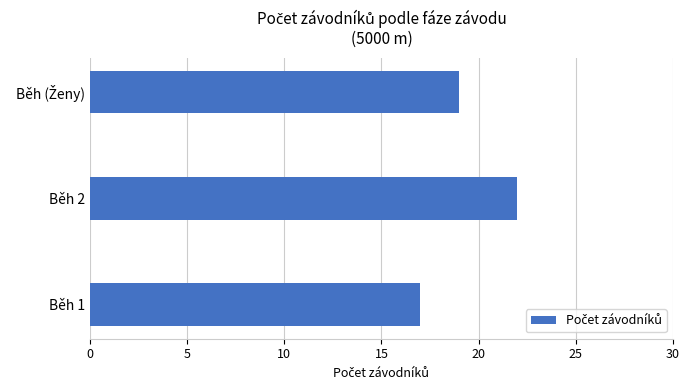

What is the ratio of the value at Běh 1 to the value at Běh 2?

0.8